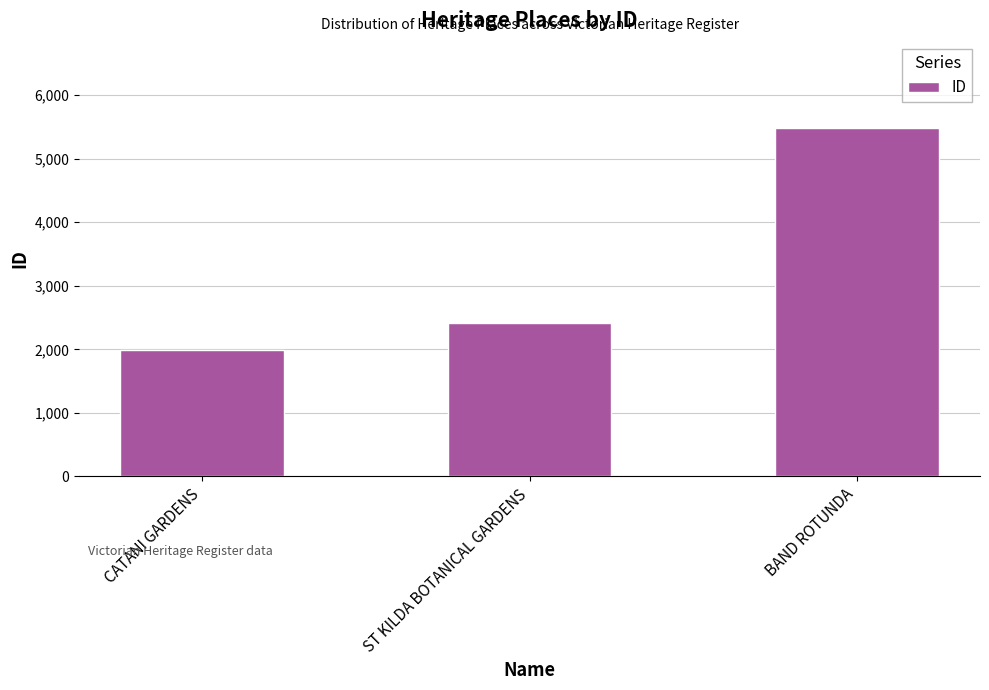

What is the change in value from CATANI GARDENS to ST KILDA BOTANICAL GARDENS?

+413